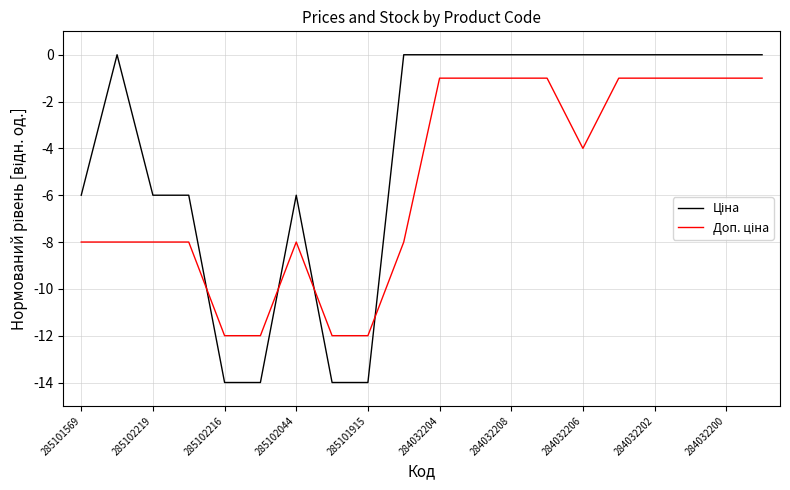

What is the smallest value displayed?

-14